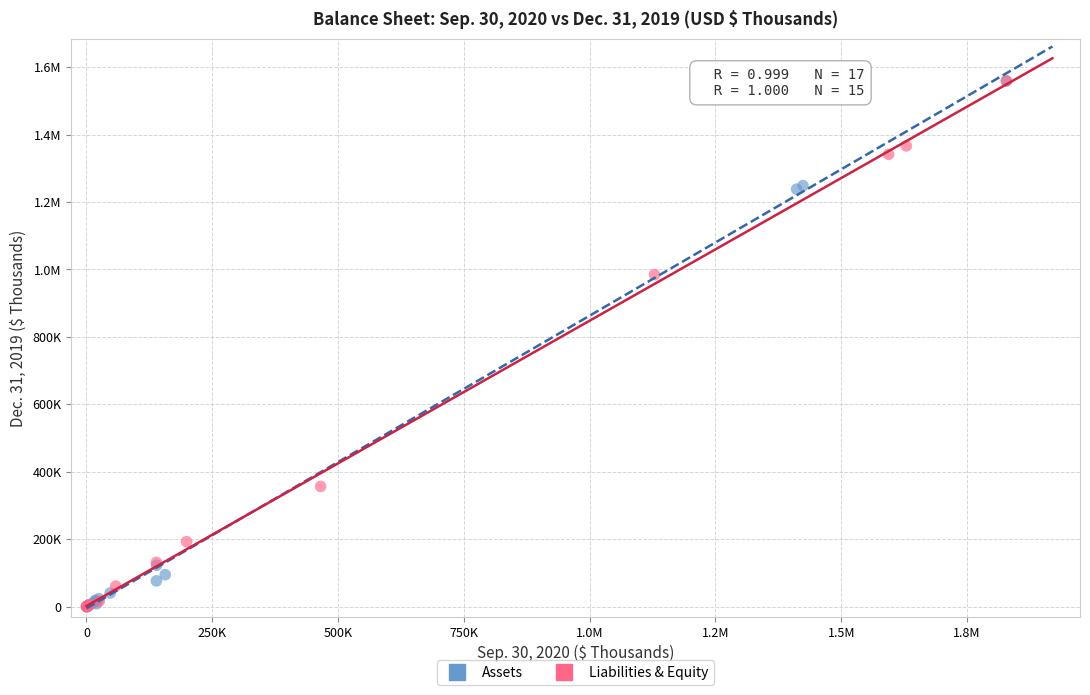

What are all the series names shown in the legend?

Assets, Liabilities & Equity